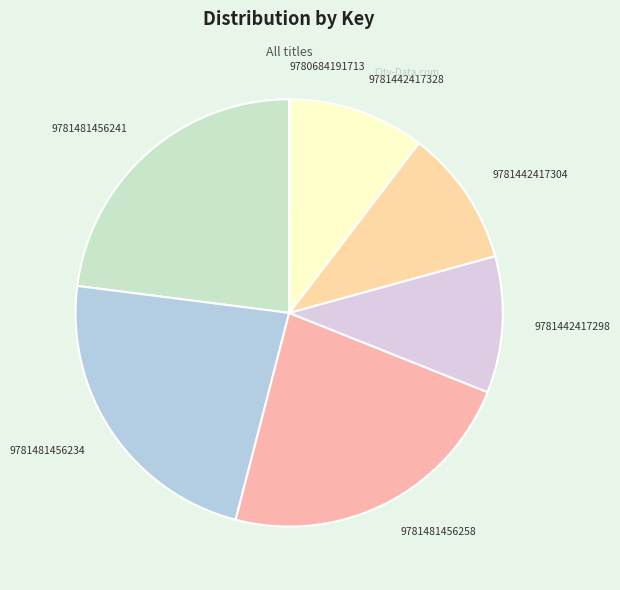

True or false: 9781481456234 accounts for 23% of the total.

True